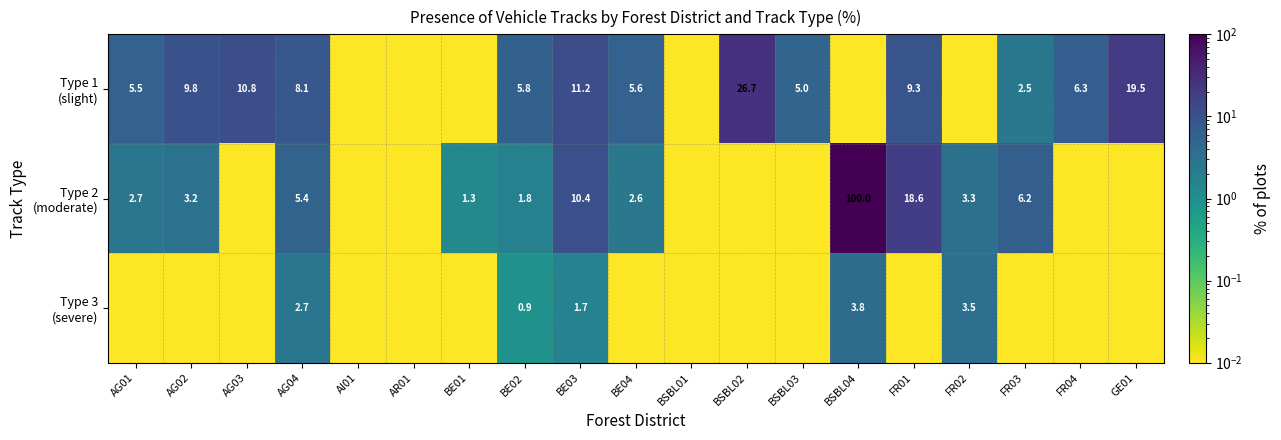

Rank the series by their maximum value, from lowest to highest.

Type 3 (severe), Type 1 (slight), Type 2 (moderate)